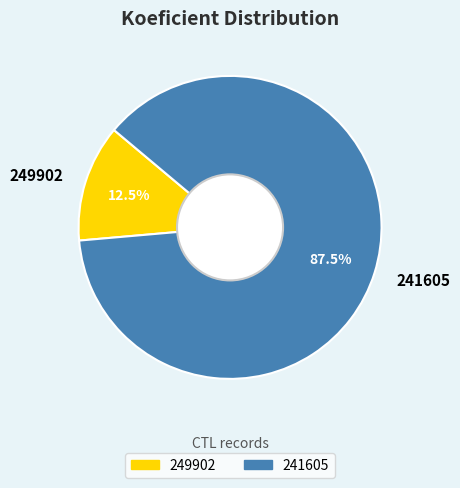

What is the majority slice?

241605